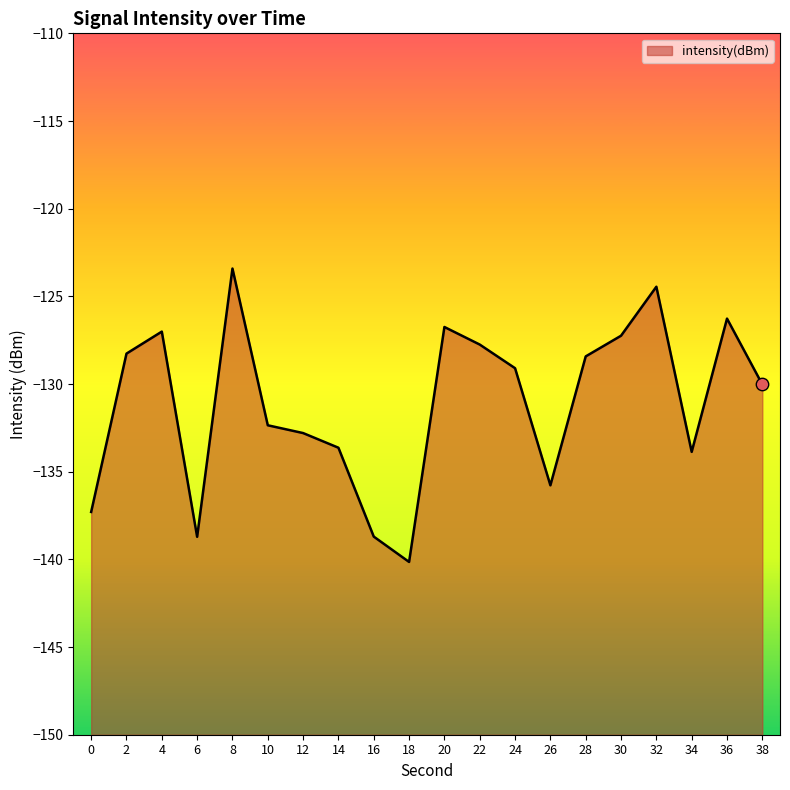

What is the change in value from 6 to 18?

-1.4